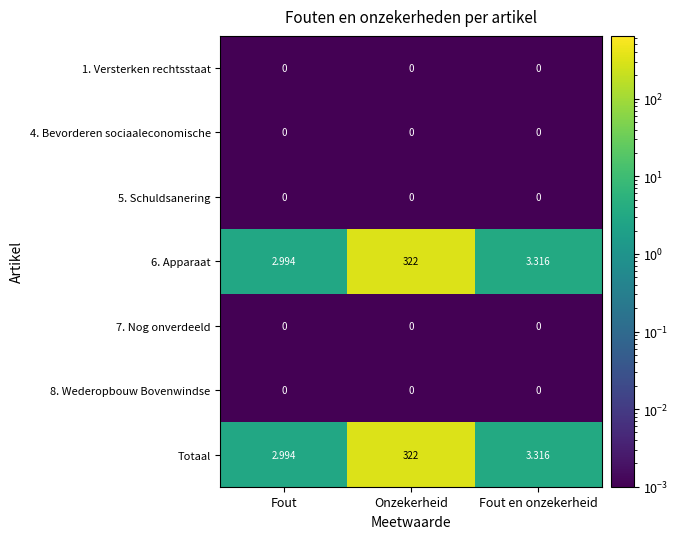

Rank the categories by 6. Apparaat value from lowest to highest.

Fout, Fout en onzekerheid, Onzekerheid